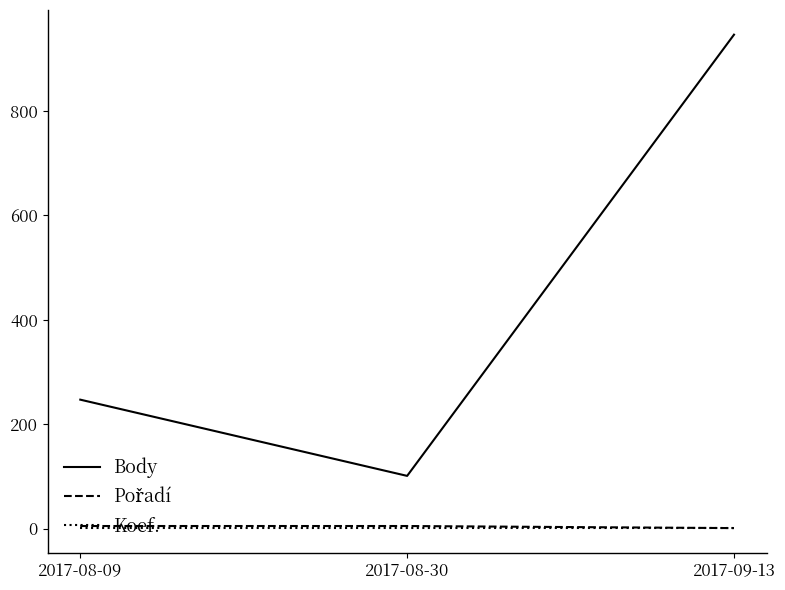

What is the difference between the maximum and second lowest values in the Body series?

699